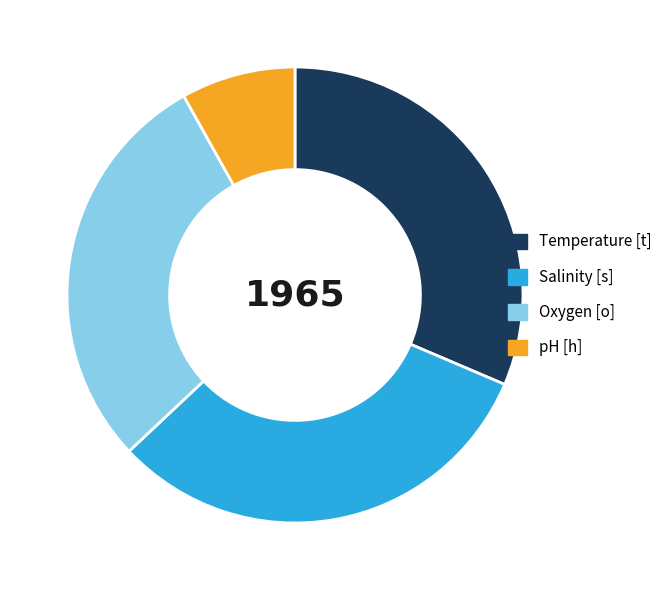

Is it true that Temperature [t] is 19% of the pie?

False